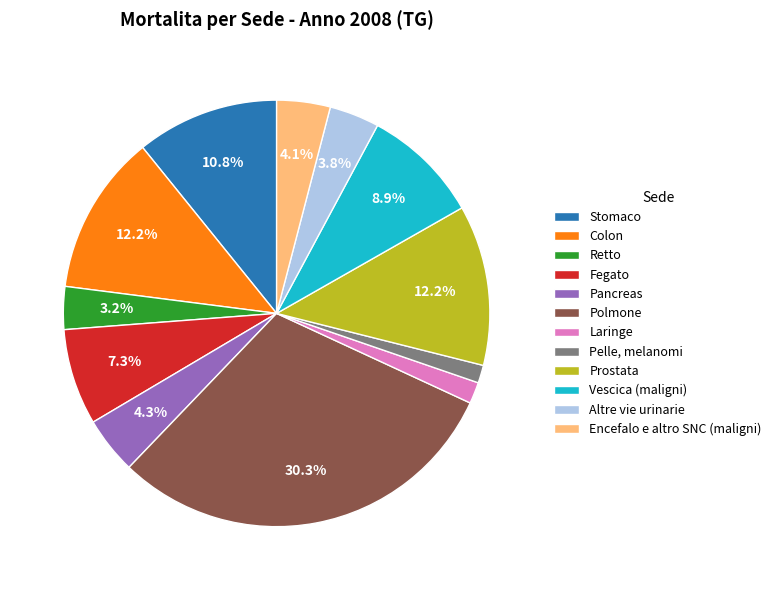

Which has a higher value, Altre vie urinarie or Colon?

Colon